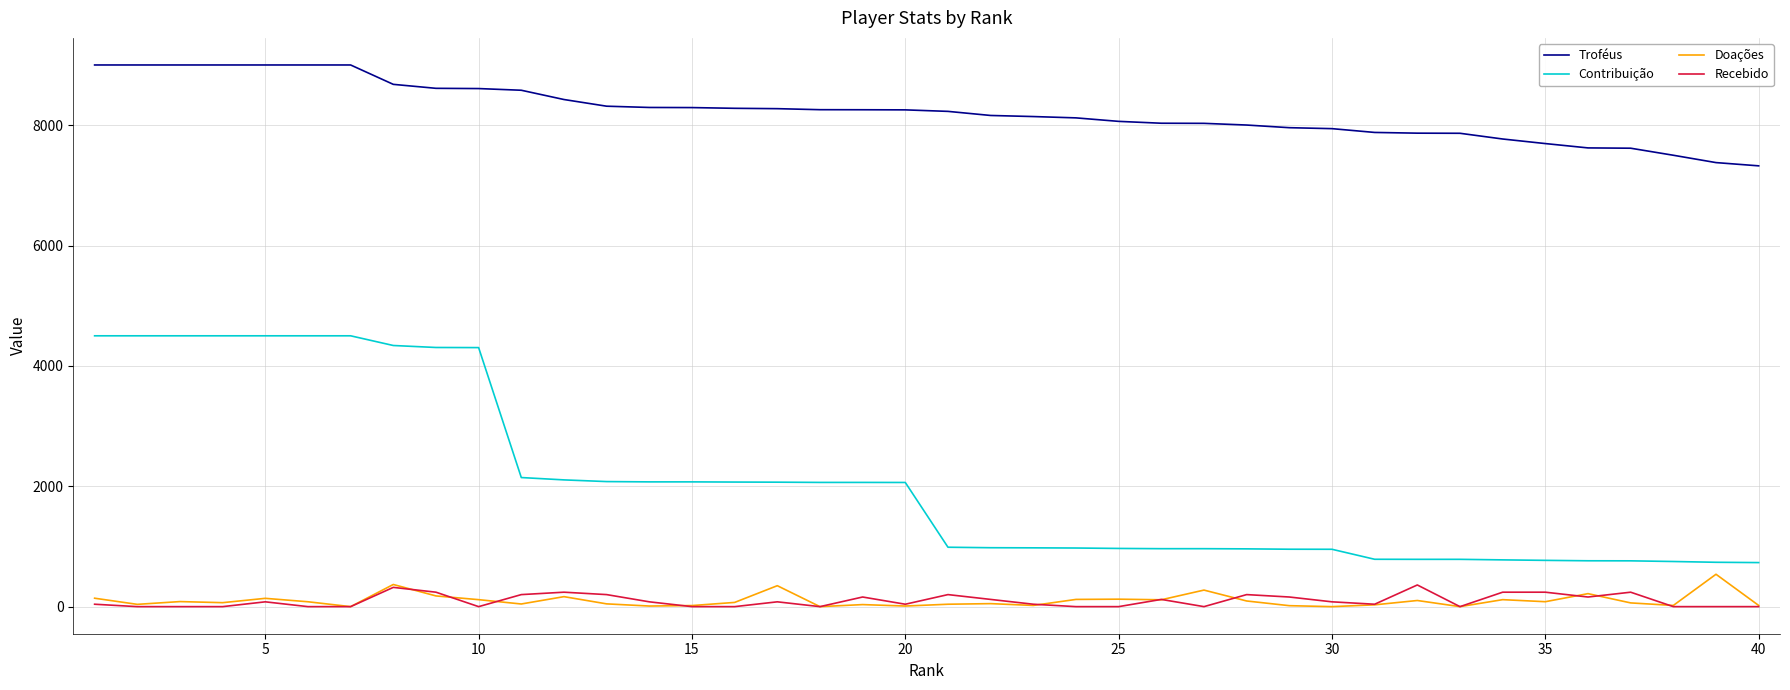

Which series has the largest total across all categories?

Troféus